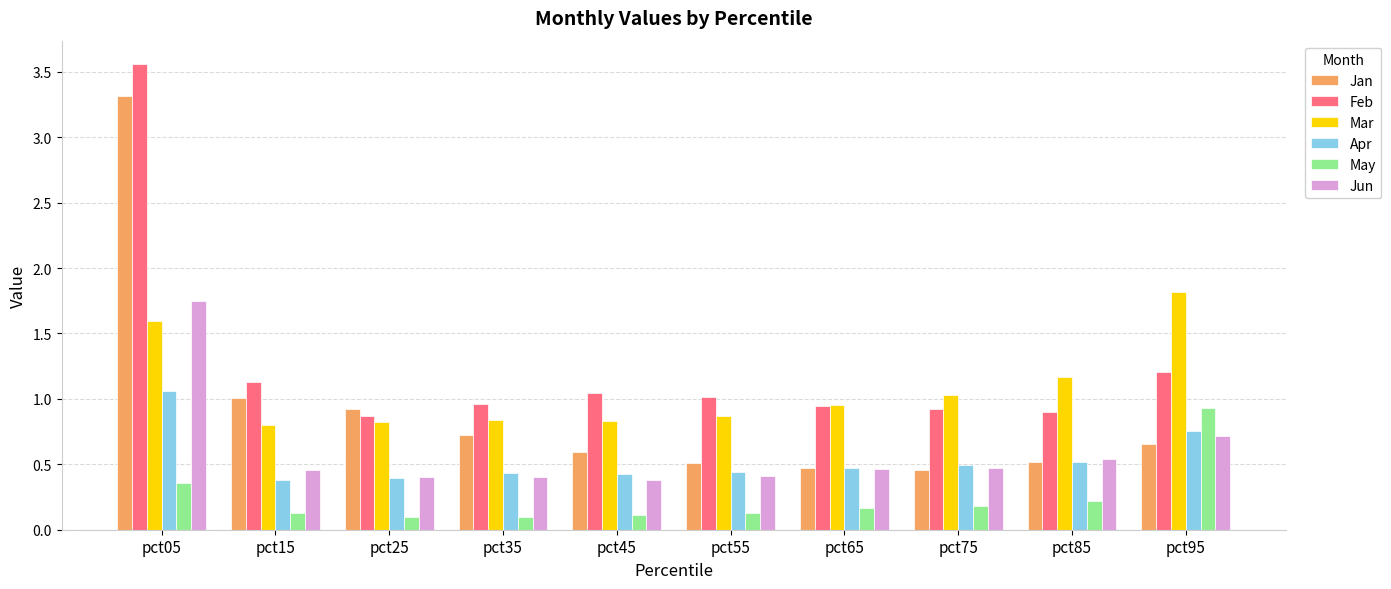

What is the difference between the second highest and second lowest values in the Feb series?

0.3